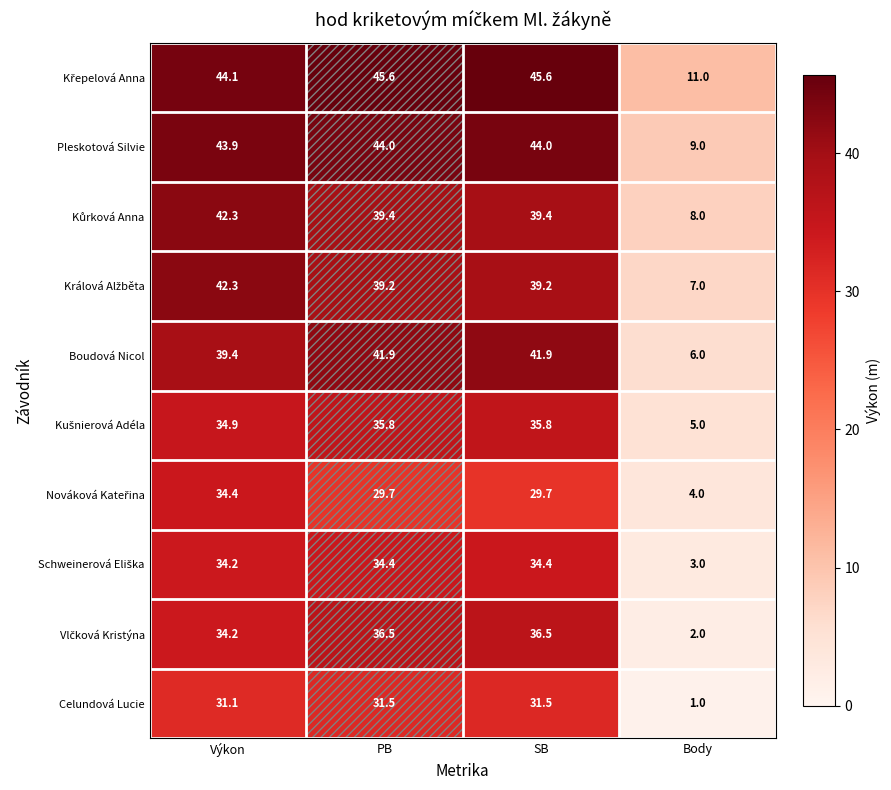

What is the smallest value displayed?

1.0